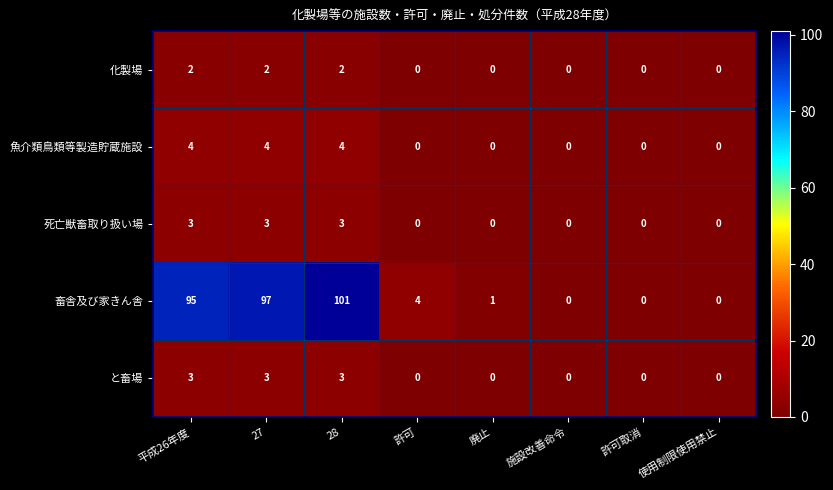

Which label corresponds to the largest value in the chart?

28